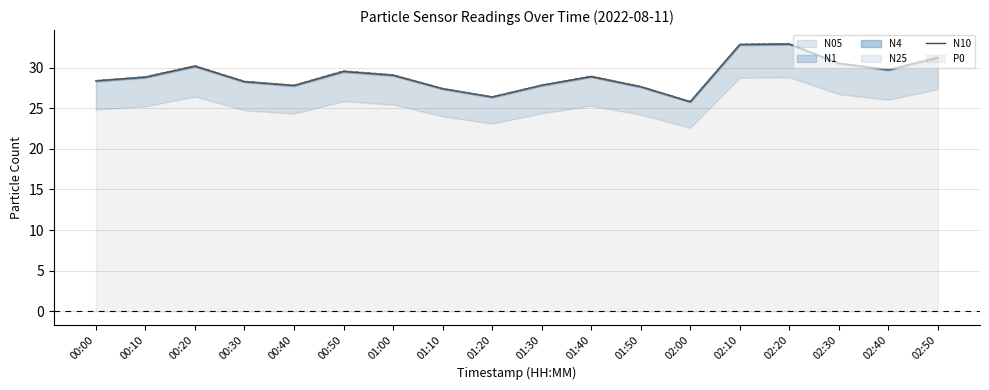

What is the sum of the values at 01:50 and 02:00?

53.4